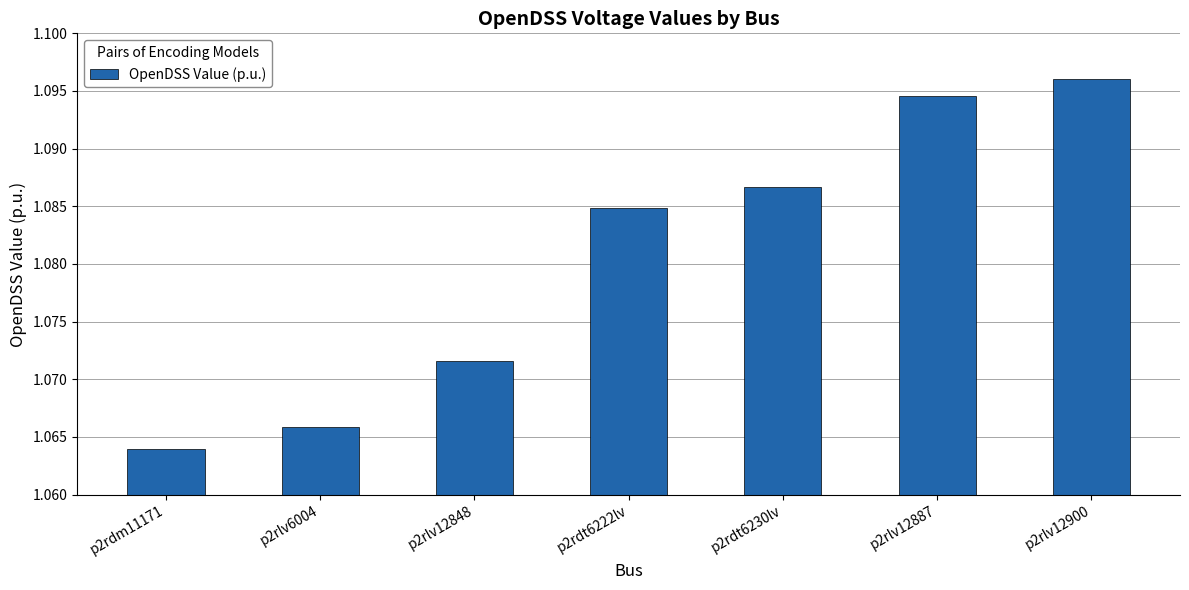

What is the label of the 4th bar from the left?

p2rdt6222lv